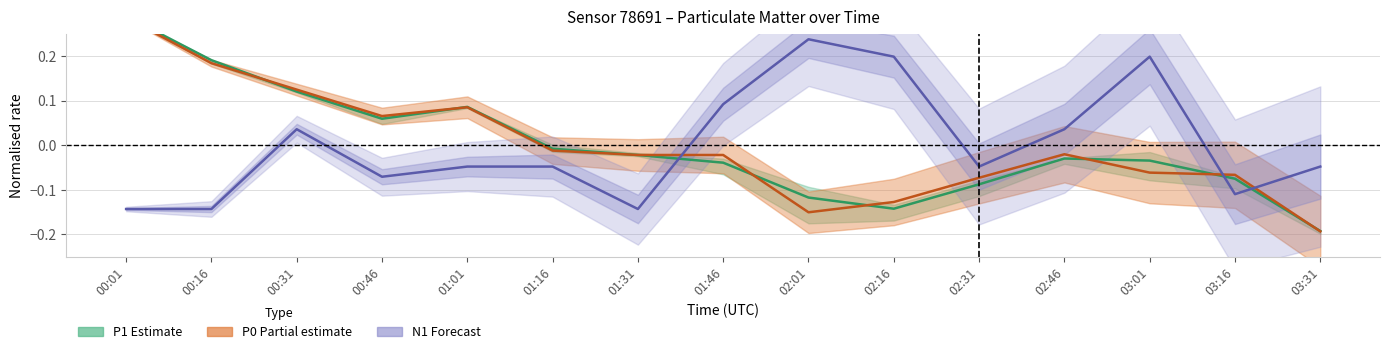

What are all the series names shown in the legend?

P1, P0, N1